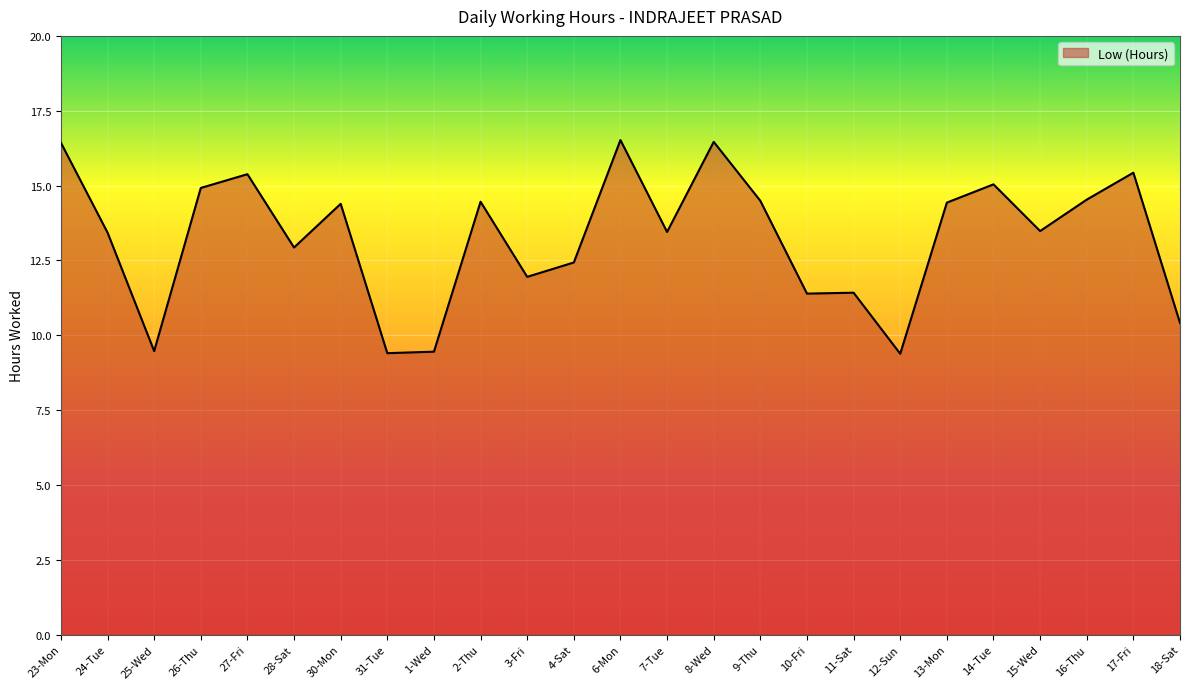

What is the change in value from 24-Tue to 17-Fri?

+2.0